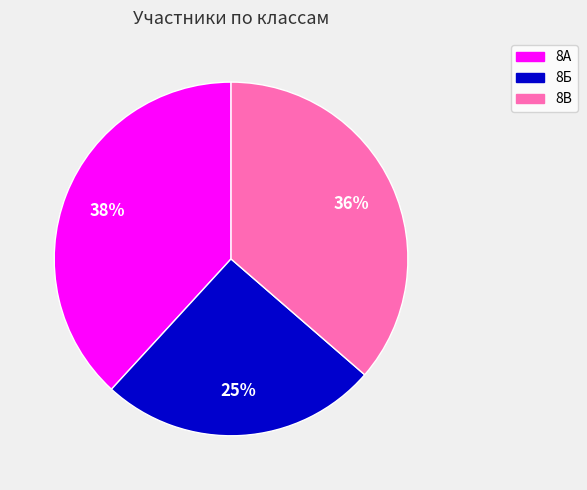

Which slice is the smallest?

8Б